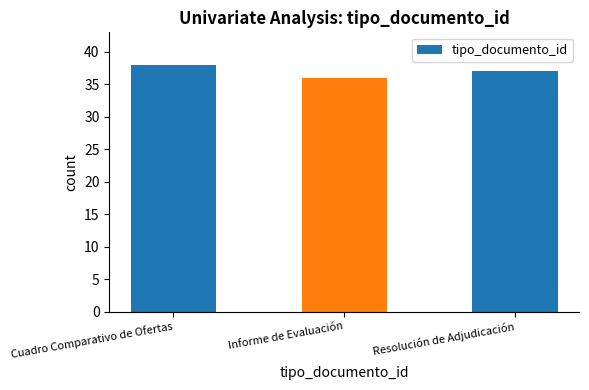

What is the label of the 1st bar from the left?

Cuadro Comparativo de Ofertas